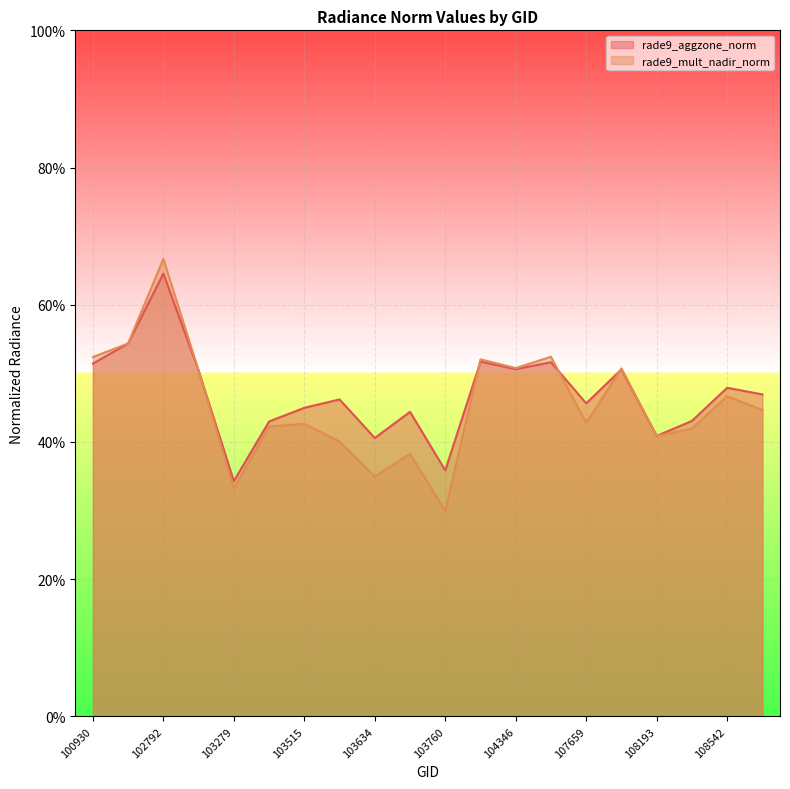

Reading left to right, list all the values displayed in this chart.

rade9_aggzone_norm: 100930=0.5	102671=0.5	102792=0.6	102919=0.5	103279=0.3	103396=0.4	103515=0.4	103524=0.5	103634=0.4	103643=0.4	103760=0.4	104112=0.5	104346=0.5	104355=0.5	107659=0.5	107832=0.5	108193=0.4	108369=0.4	108542=0.5	108715=0.5
rade9_mult_nadir_norm: 100930=0.5	102671=0.5	102792=0.7	102919=0.5	103279=0.3	103396=0.4	103515=0.4	103524=0.4	103634=0.3	103643=0.4	103760=0.3	104112=0.5	104346=0.5	104355=0.5	107659=0.4	107832=0.5	108193=0.4	108369=0.4	108542=0.5	108715=0.4